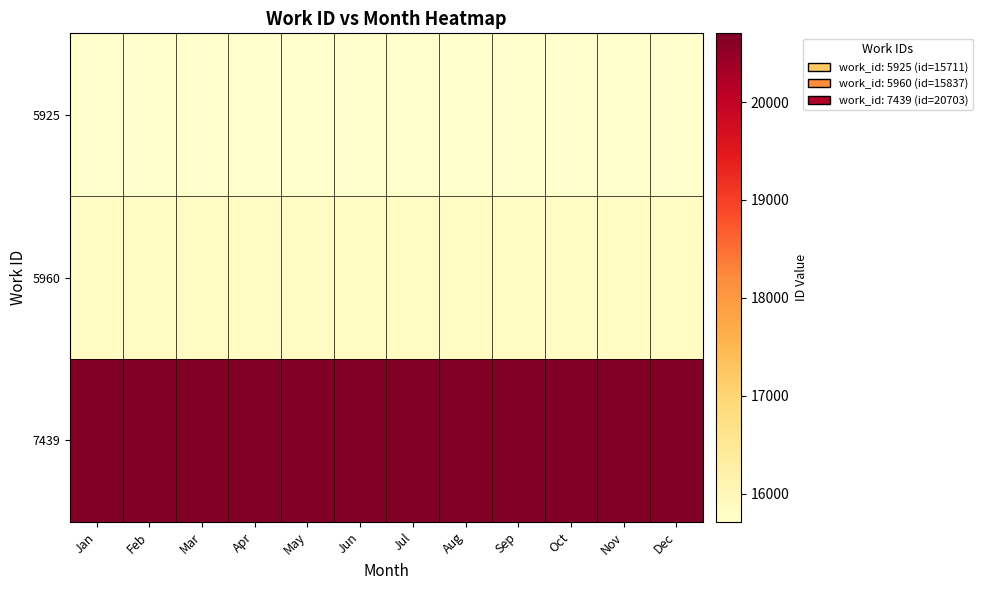

At which category does the chart reach its minimum across all series?

Jan